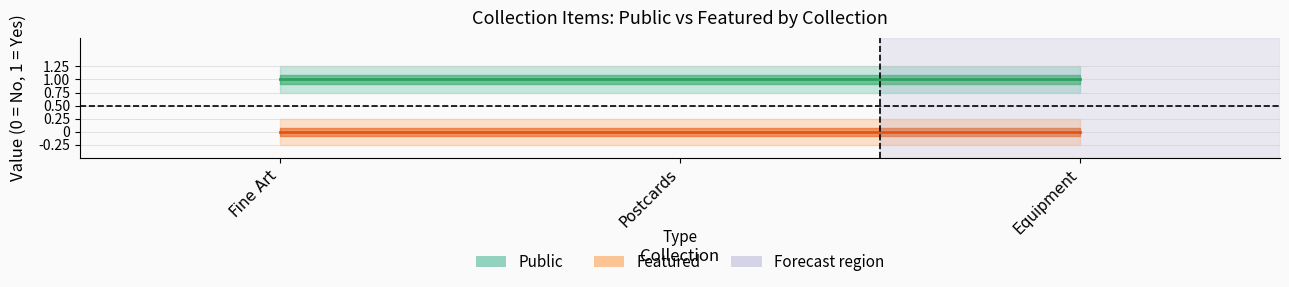

Is the value of public at Fine Art greater than the value of featured at Postcards?

Yes